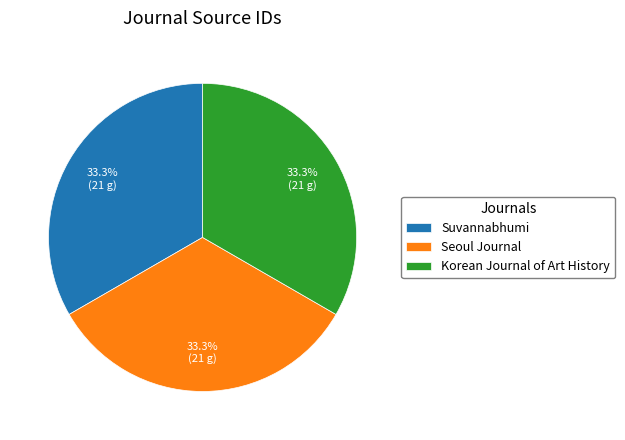

To the nearest percent, what portion does Suvannabhumi represent?

33%